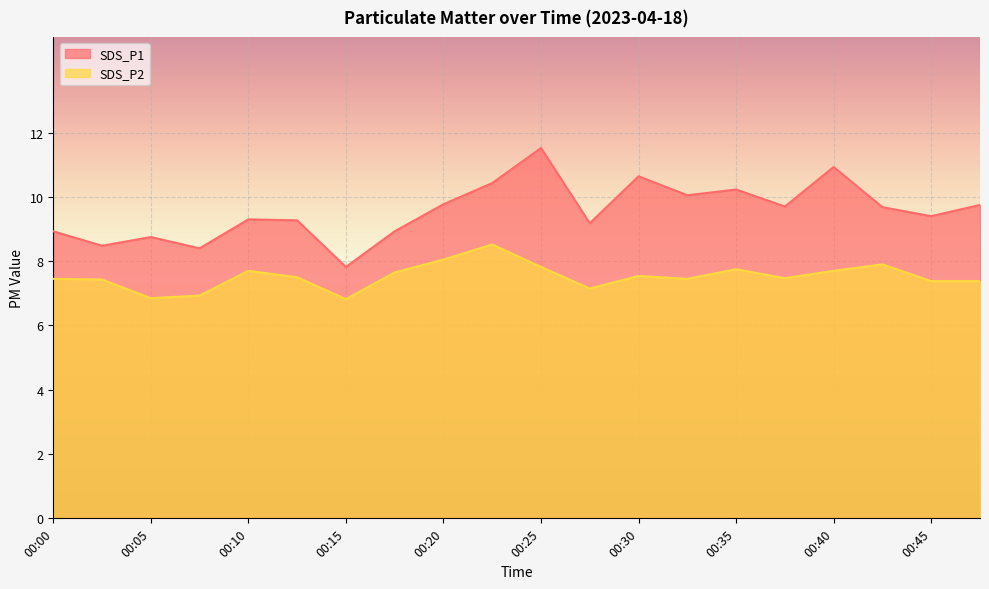

Where is SDS_P2 nearest to the value 7?

00:07